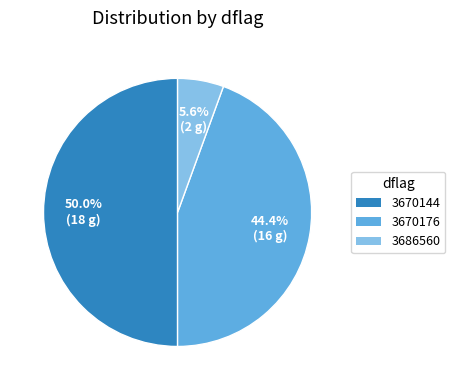

How many segments does this pie chart have?

3